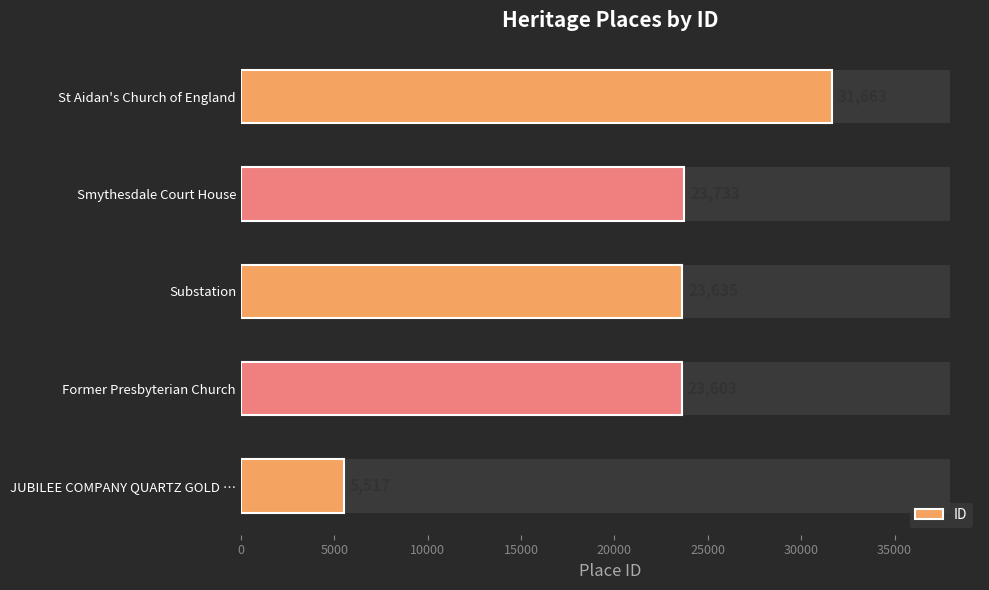

What is the value of the 4th bar from the left?

23733